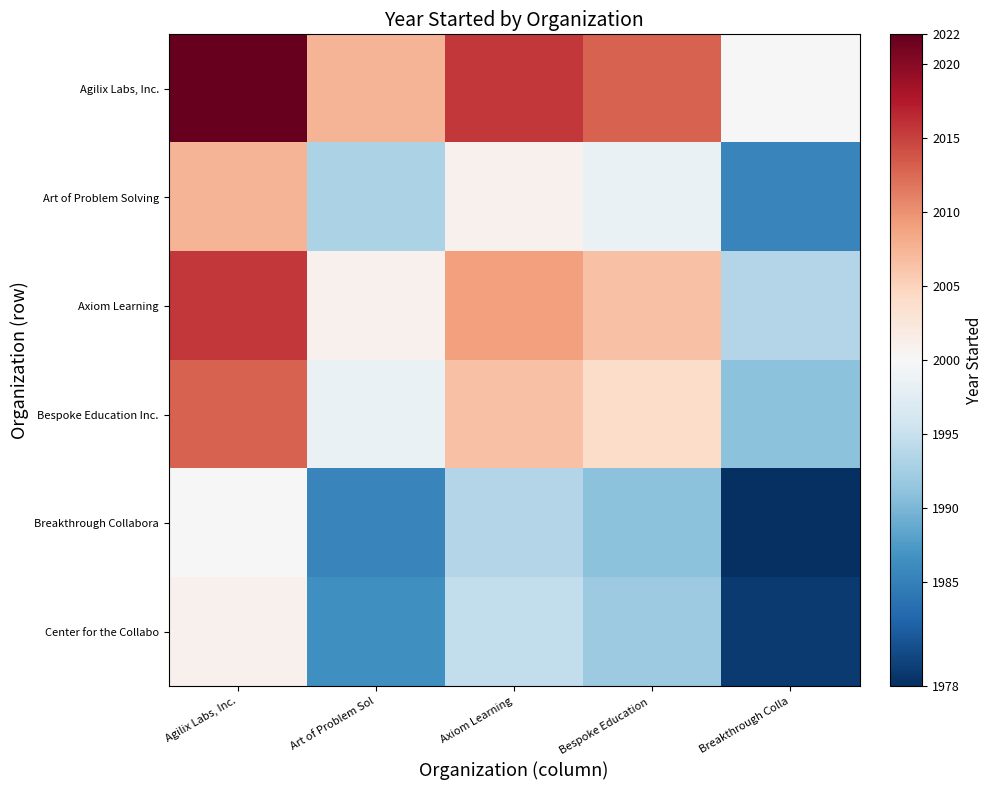

Rank the series at Art of Problem Sol from highest to lowest value.

Agilix Labs, Inc., Axiom Learning, Bespoke Education Inc., Art of Problem Solving, Center for the Collabo, Breakthrough Collabora